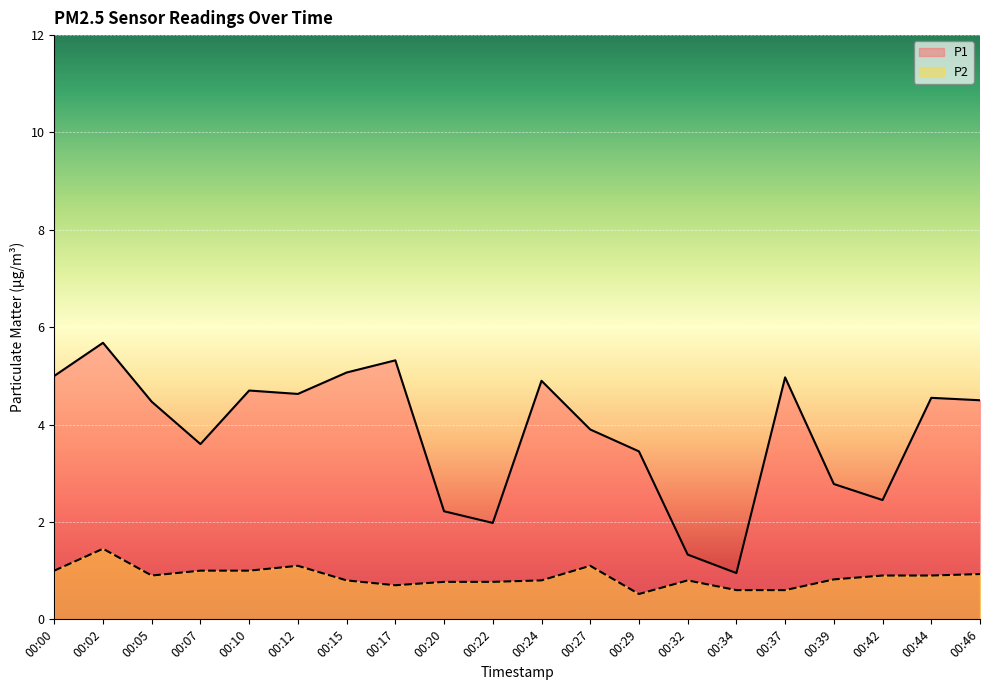

Which series changed the most between 00:02 and 00:10?

P1